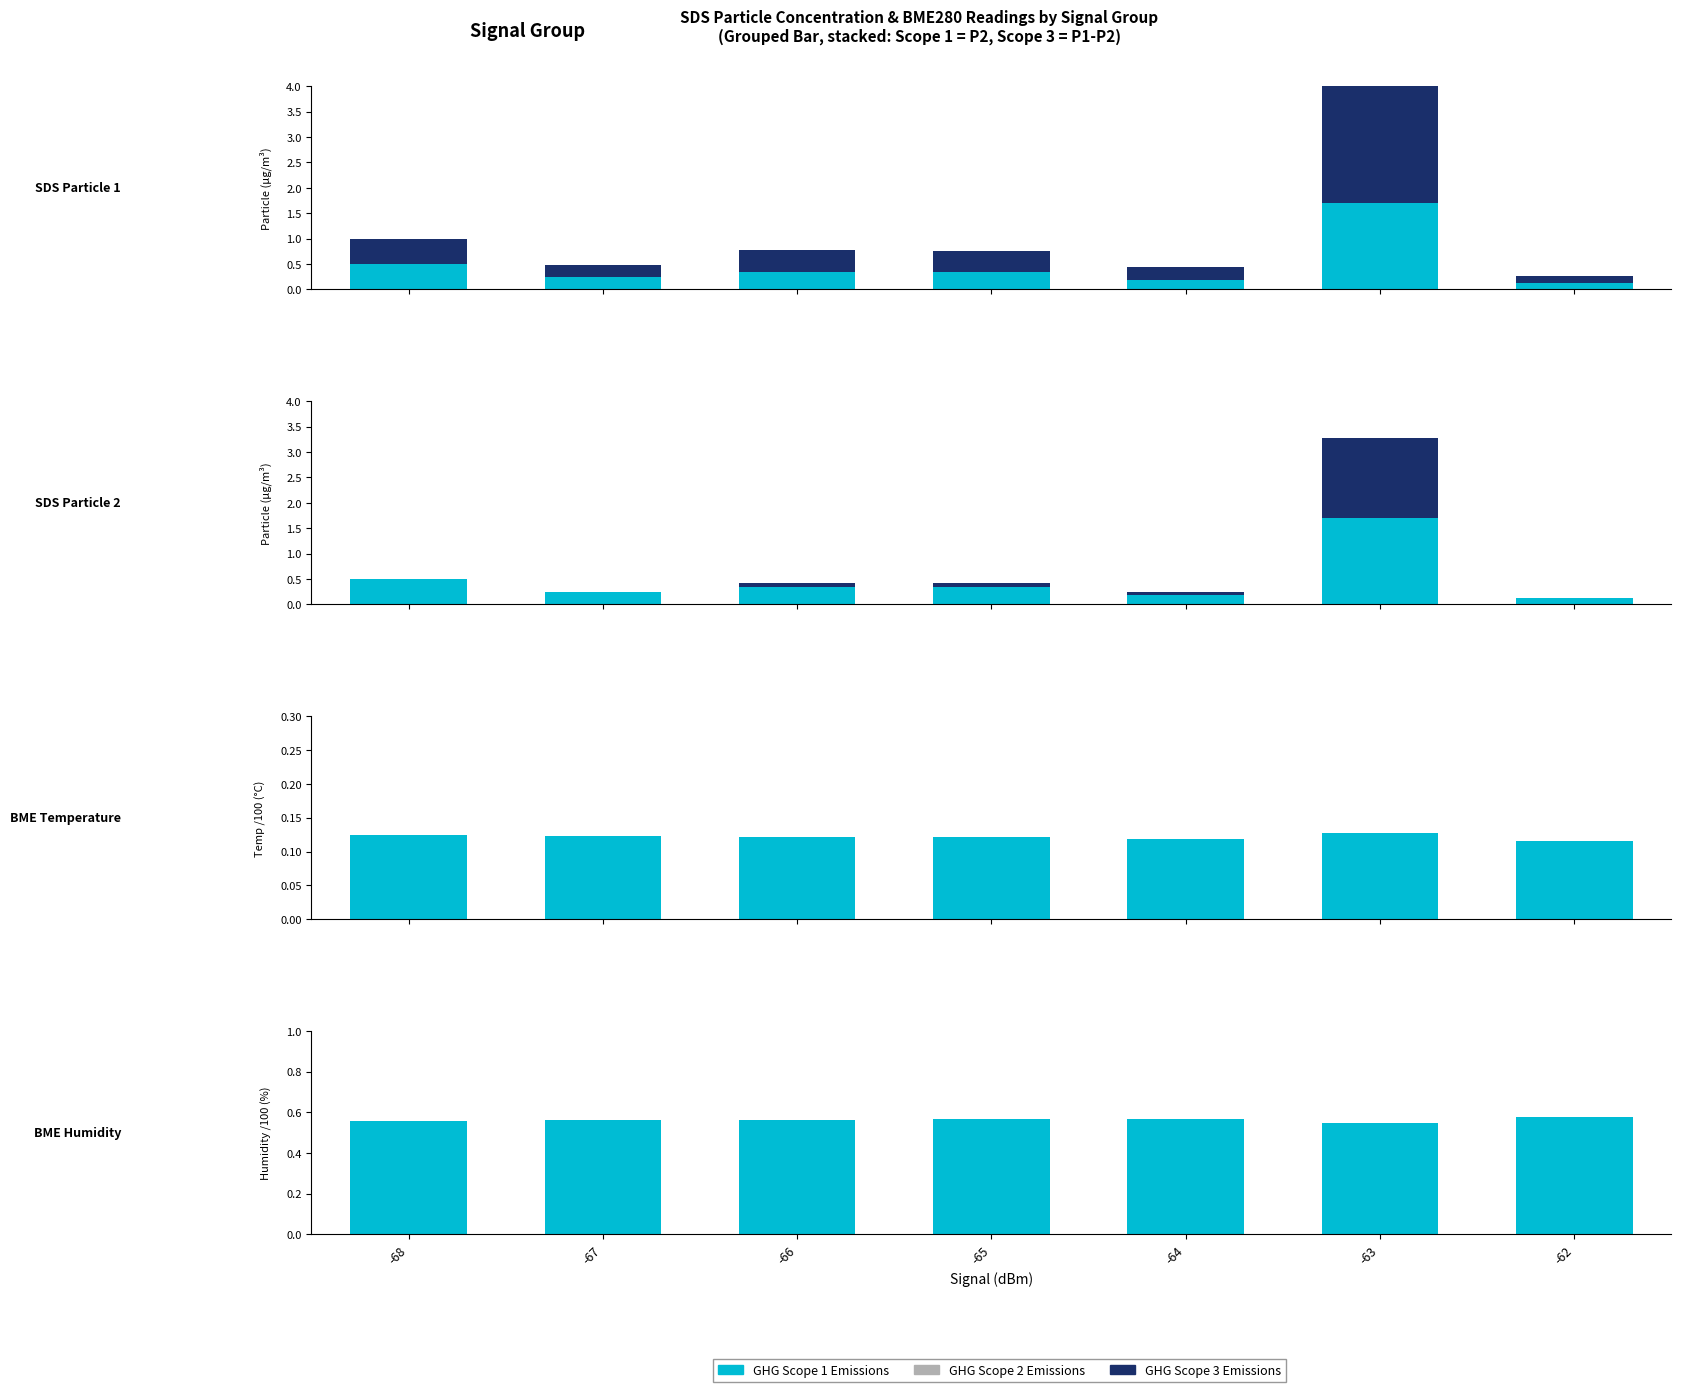

Which series has the largest total across all categories?

GHG Scope 1 Emissions